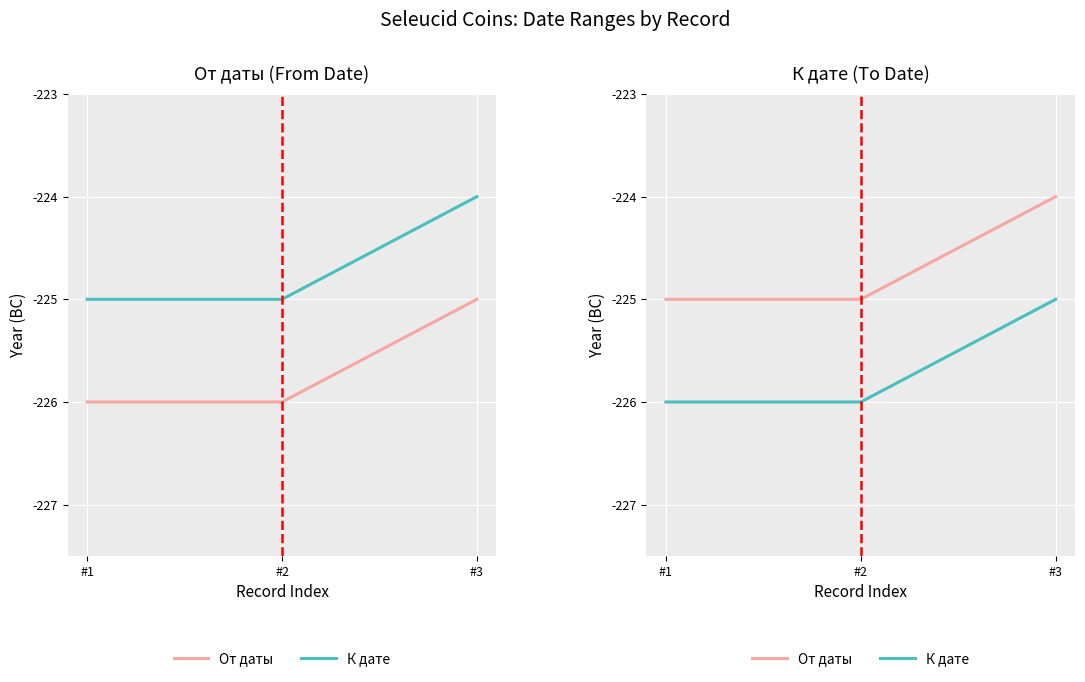

Is it true that К дате equals -225 at #3?

True